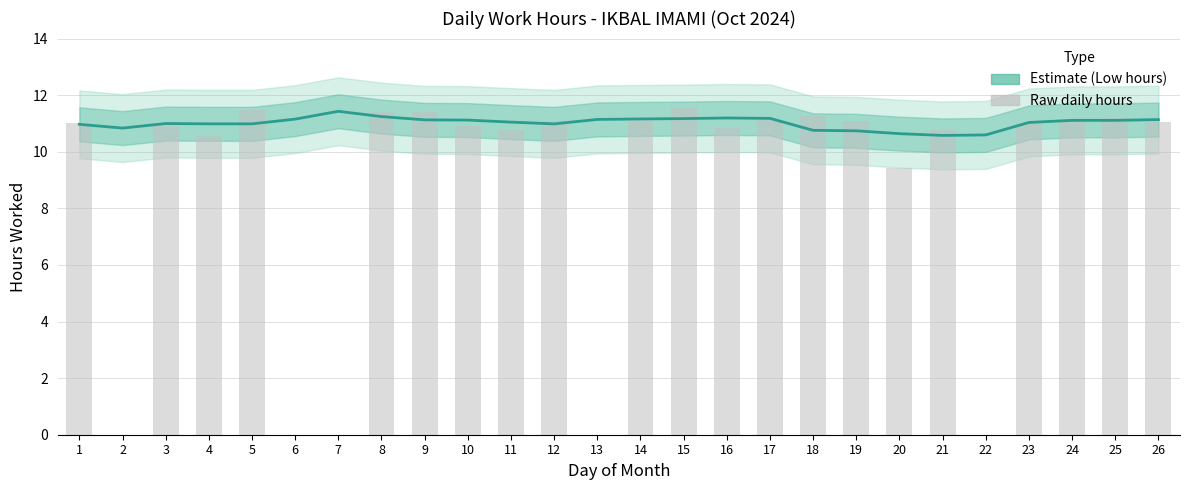

How many data points in Low (hours) are less than 11?

11